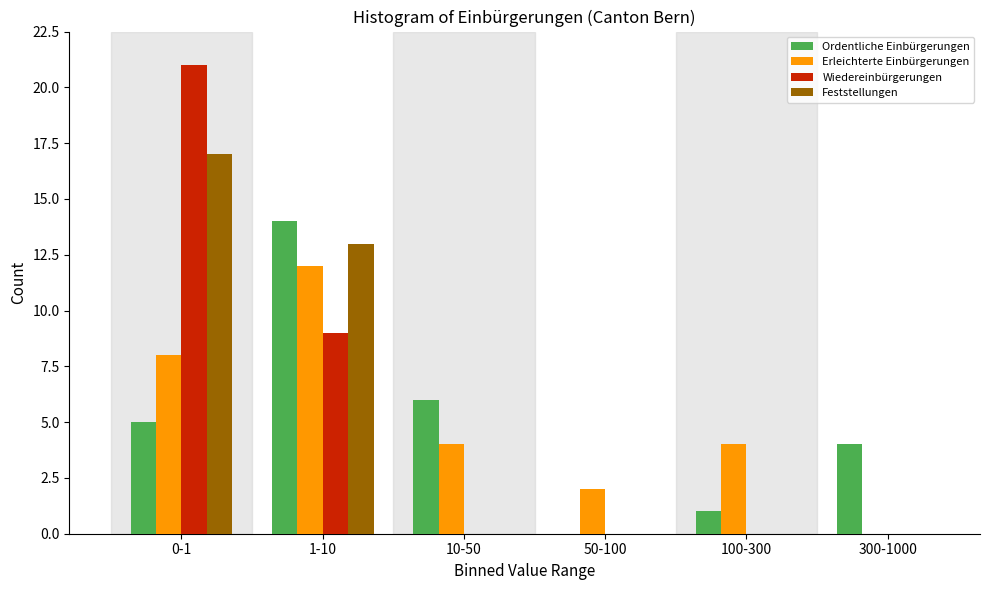

Reading right to left, list all the values displayed in this chart.

Ordentliche Einbürgerungen: 300-1000=4	100-300=1	50-100=0	10-50=6	1-10=14	0-1=5
Erleichterte Einbürgerungen: 300-1000=0	100-300=4	50-100=2	10-50=4	1-10=12	0-1=8
Wiedereinbürgerungen: 300-1000=0	100-300=0	50-100=0	10-50=0	1-10=9	0-1=21
Feststellungen: 300-1000=0	100-300=0	50-100=0	10-50=0	1-10=13	0-1=17